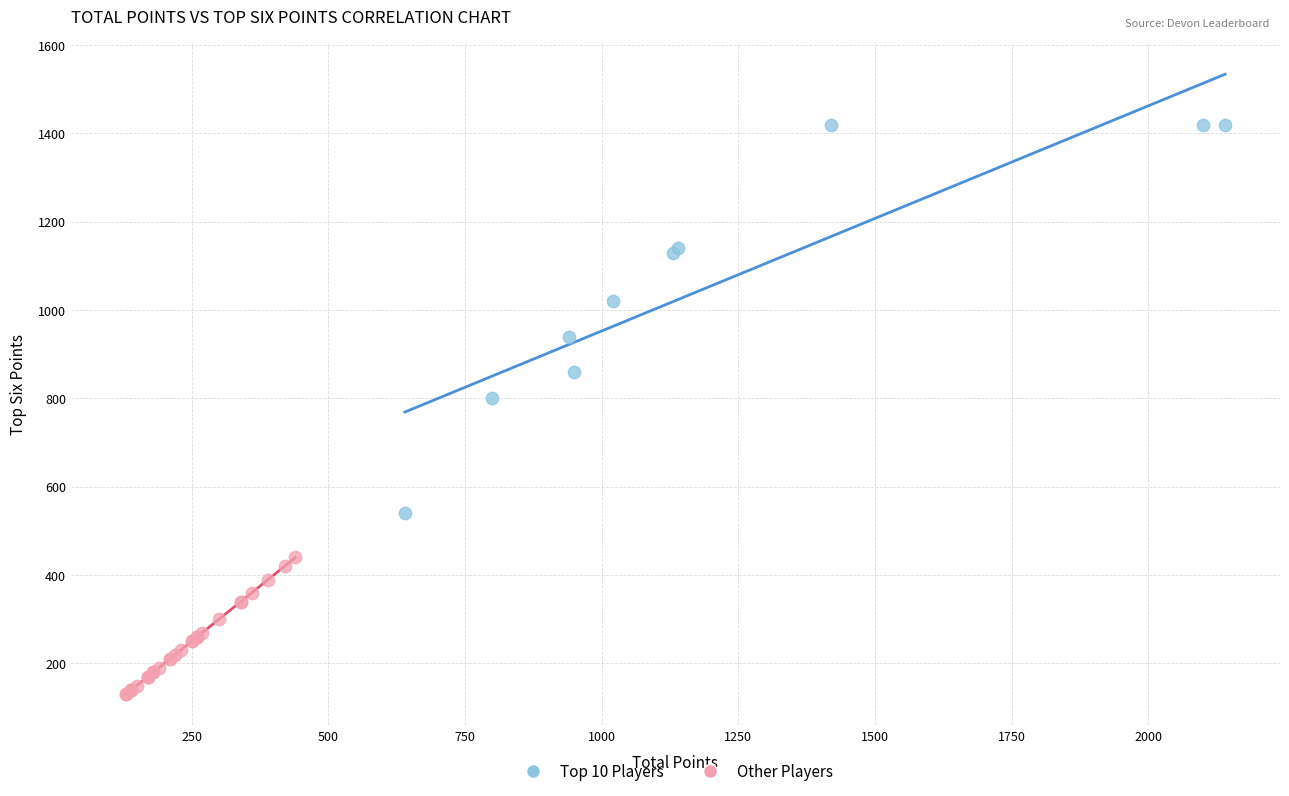

Which series has the widest spread of Y values?

Top 10 Players